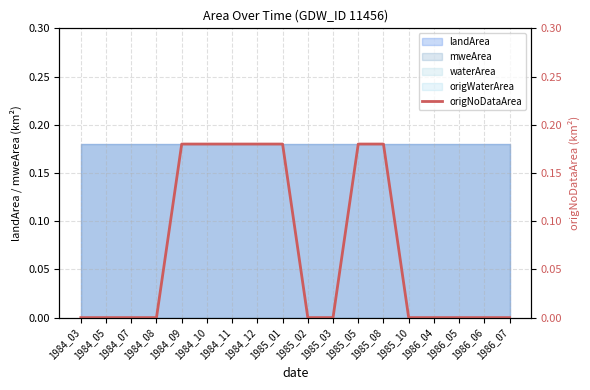

What is the difference between the second highest and second lowest values?

0.2